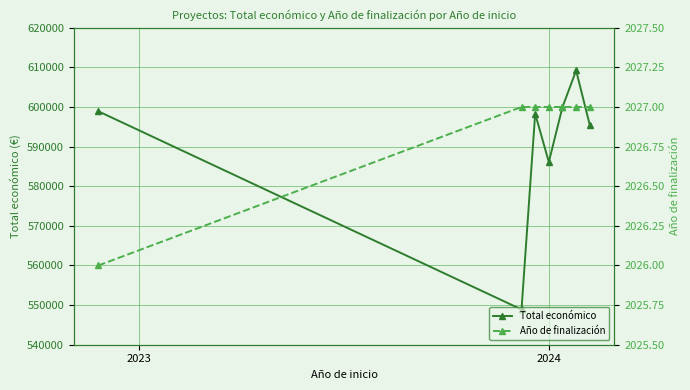

What is the maximum value for Total económico?

609206